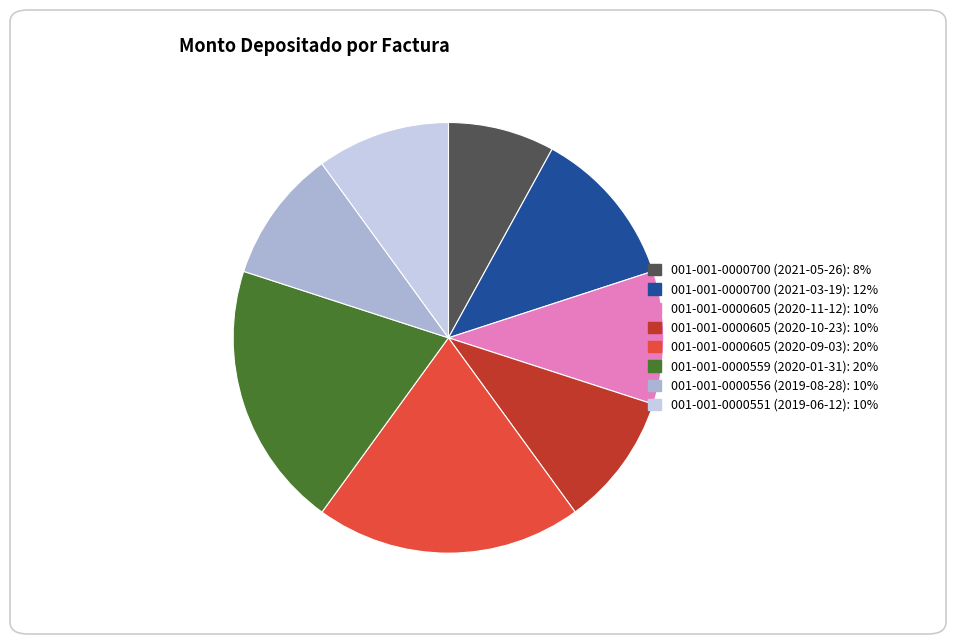

How many slices are in this pie chart?

8